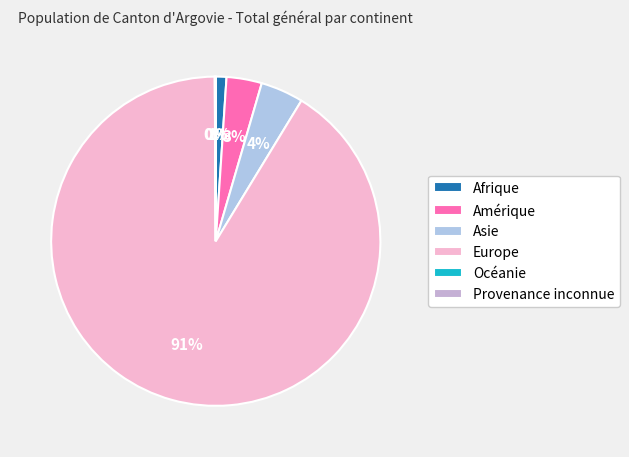

The Provenance inconnue slice represents 0% of the pie. True or false?

True